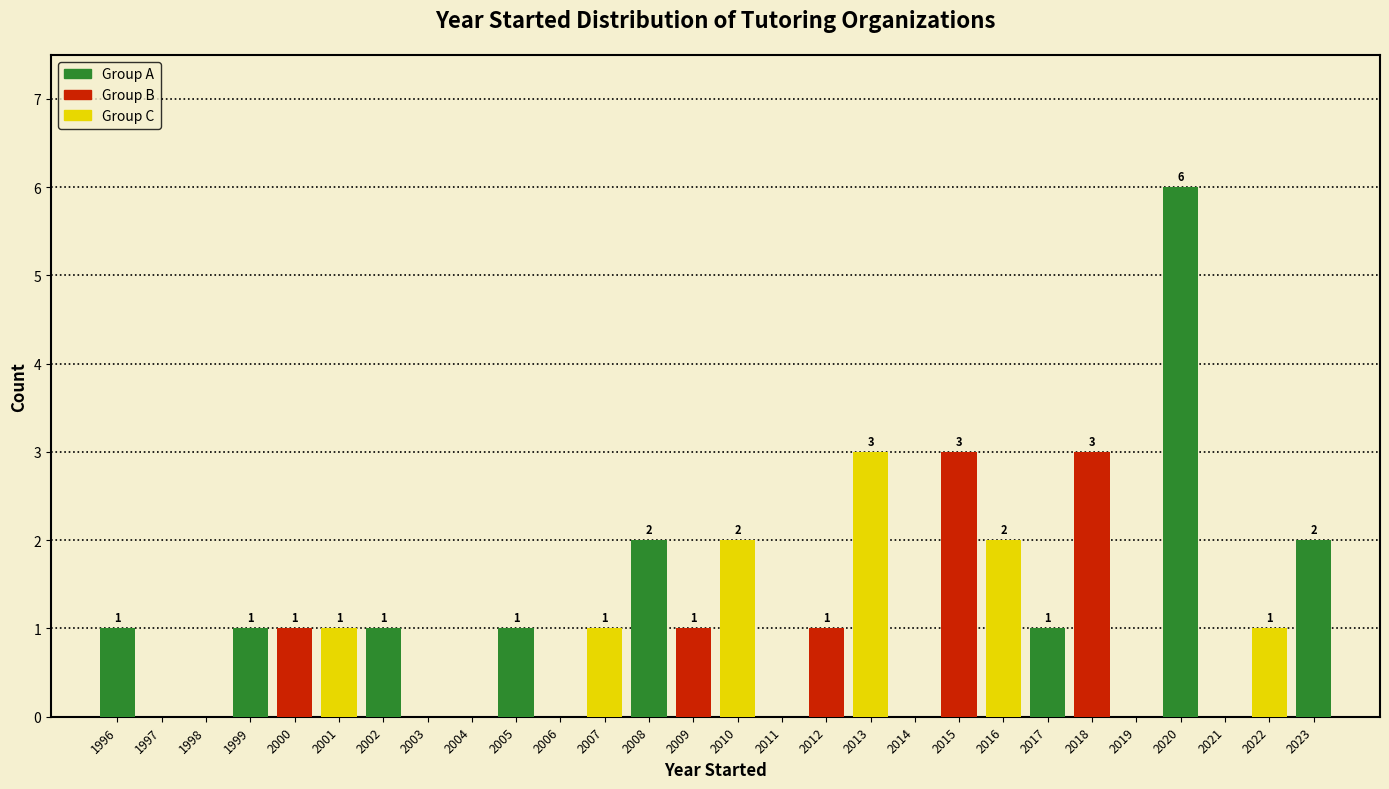

Reading left to right, transcribe all the data shown in this chart.

1996=1	1997=0	1998=0	1999=1	2000=1	2001=1	2002=1	2003=0	2004=0	2005=1	2006=0	2007=1	2008=2	2009=1	2010=2	2011=0	2012=1	2013=3	2014=0	2015=3	2016=2	2017=1	2018=3	2019=0	2020=6	2021=0	2022=1	2023=2